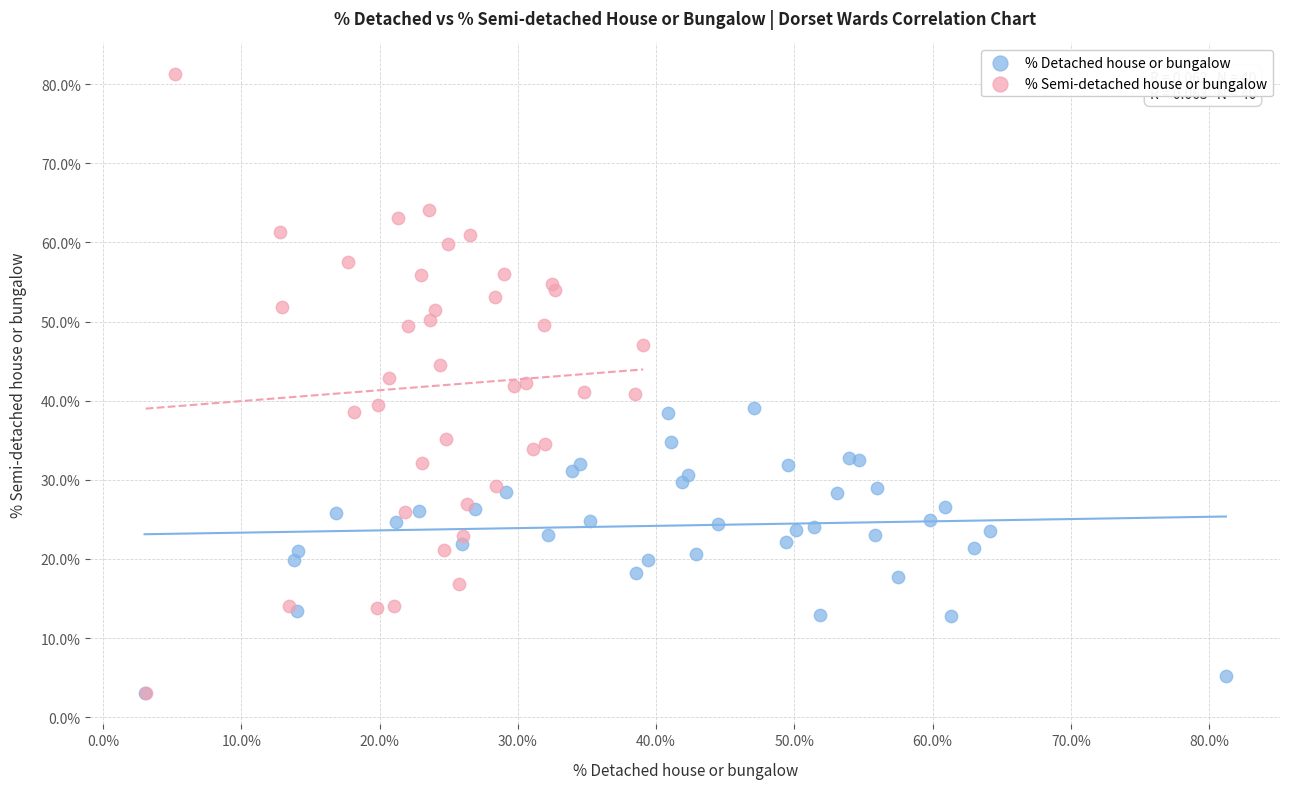

Which series has the widest spread of Y values?

% Semi-detached house or bungalow